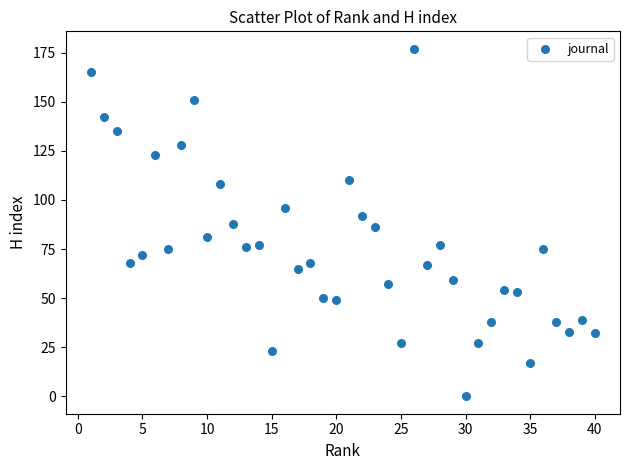

What is the range of X values (max minus min)?

39